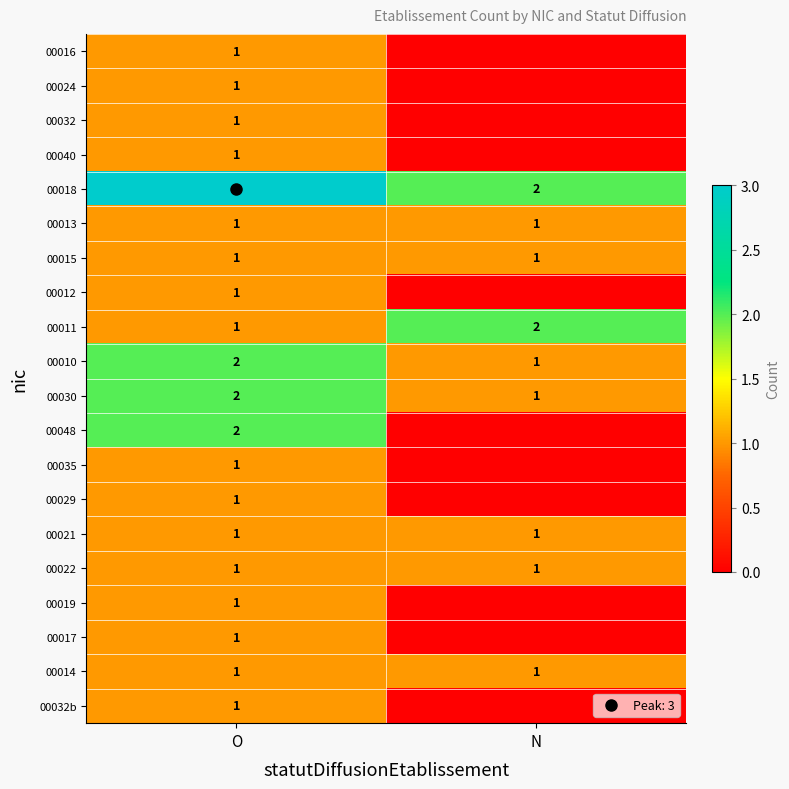

At which label is 00035 closest to 0?

N